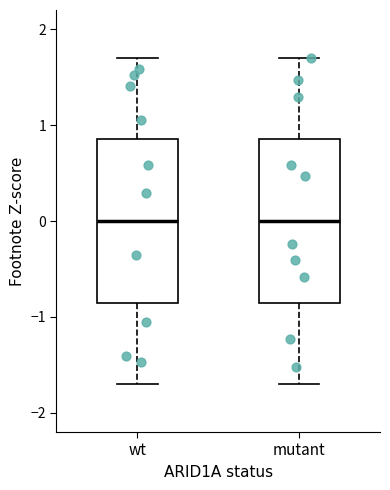

Where does the upper whisker of the box for mutant end on the y-axis? The values are not printed on the chart, so give them approximately, as read against the axis.

1.7